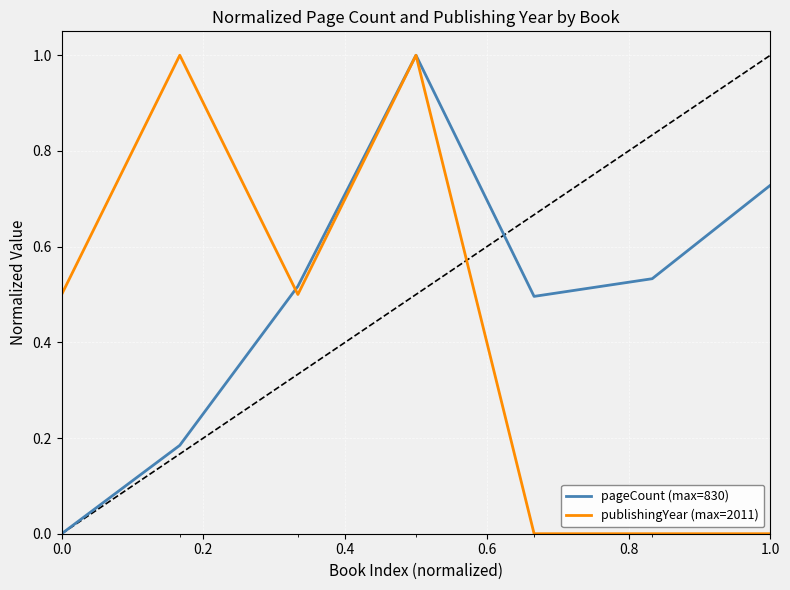

Which series has the largest total across all categories?

pageCount (max=830)